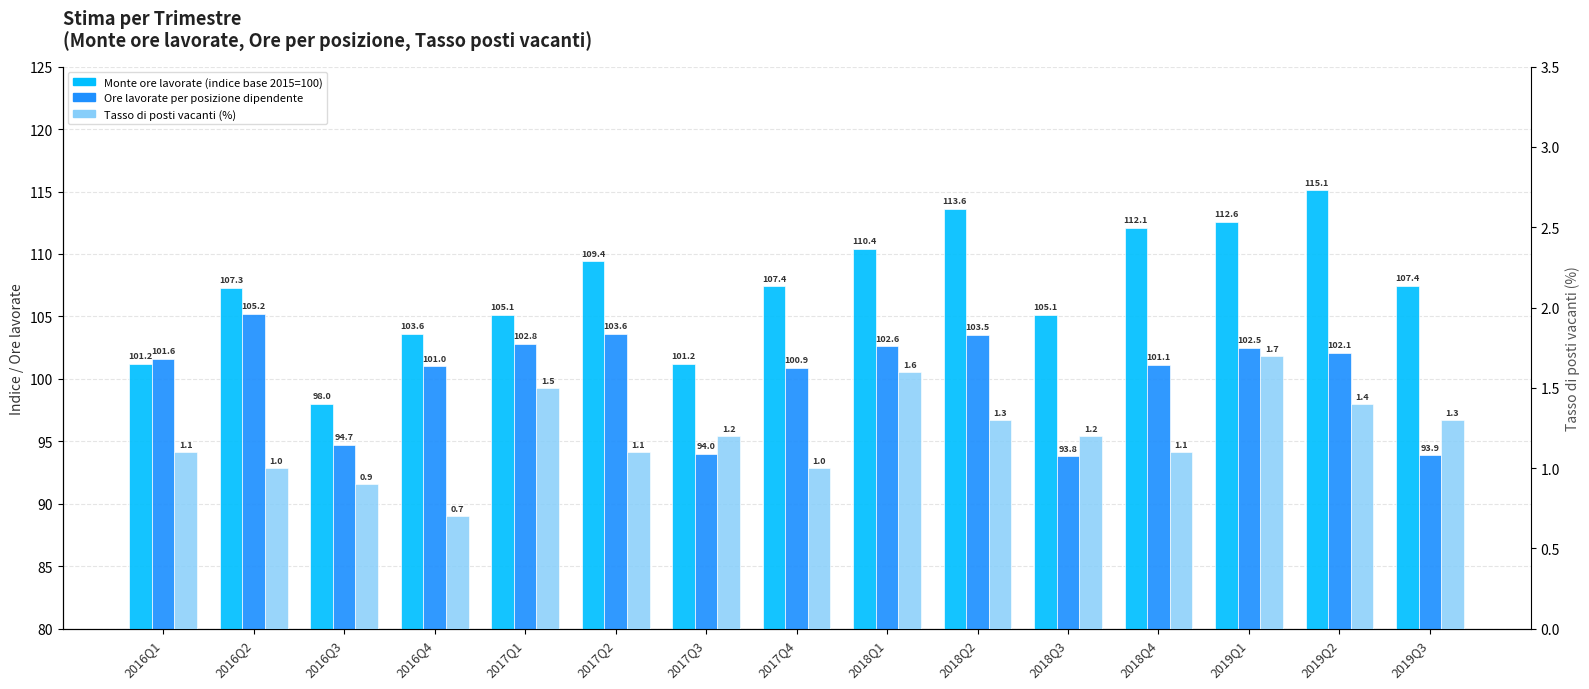

The Ore lavorate per posizione dipendente series shows 102.5 at 2019Q1. True or false?

True